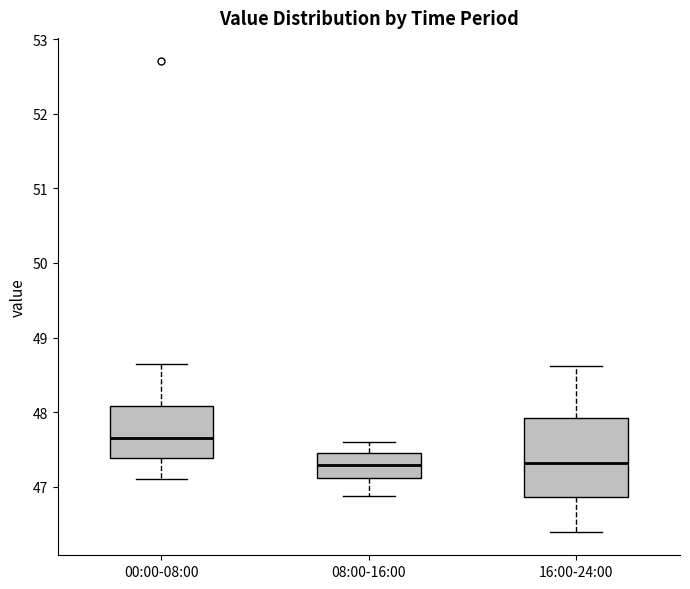

Reading left to right, transcribe this box plot: for each box, give where its median line is, the range the box spans, and where its two whiskers end, as read against the y-axis. The values are not printed on the chart, so give them approximately, as read against the axis.

00:00-08:00: median 47.7, box 47.4 to 48.1, whiskers 47.1 to 48.7
08:00-16:00: median 47.3, box 47.1 to 47.5, whiskers 46.9 to 47.6
16:00-24:00: median 47.3, box 46.9 to 47.9, whiskers 46.4 to 48.6